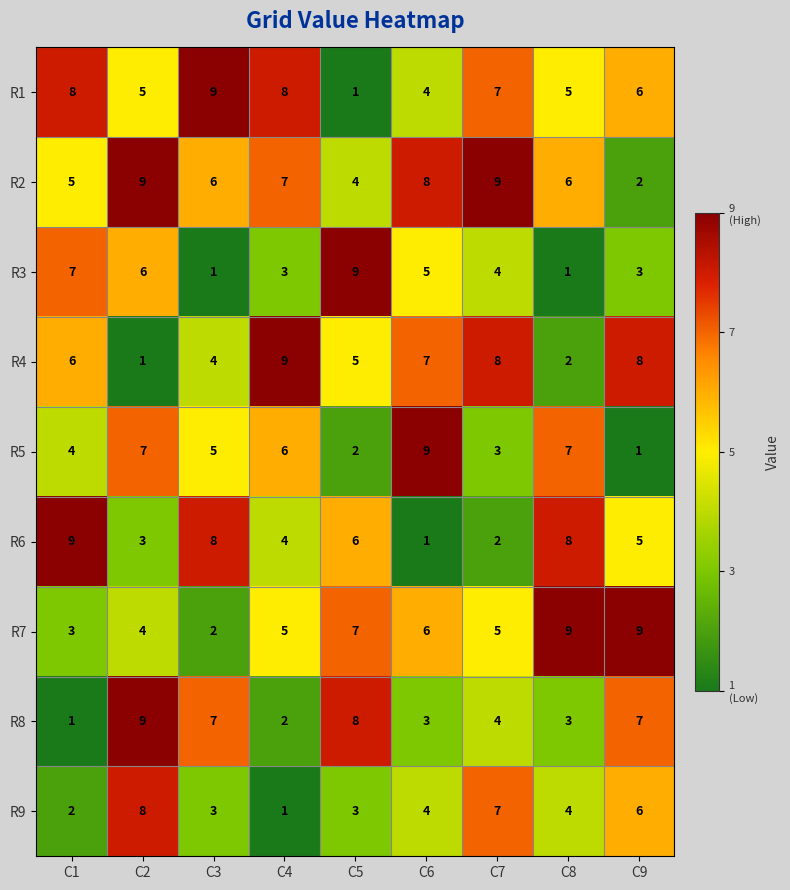

What is the greatest value displayed?

9